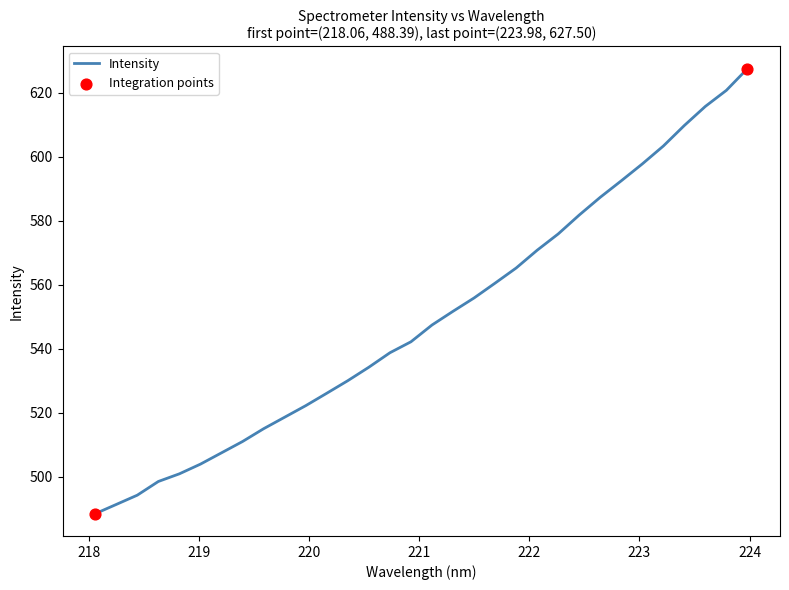

What is the difference between the maximum and minimum values?

139.1